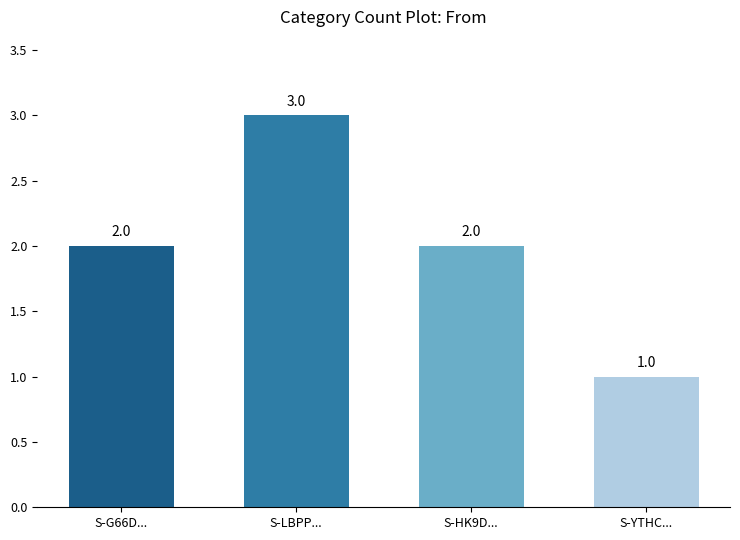

Reading right to left, what are all the values shown in this chart?

1	2	3	2